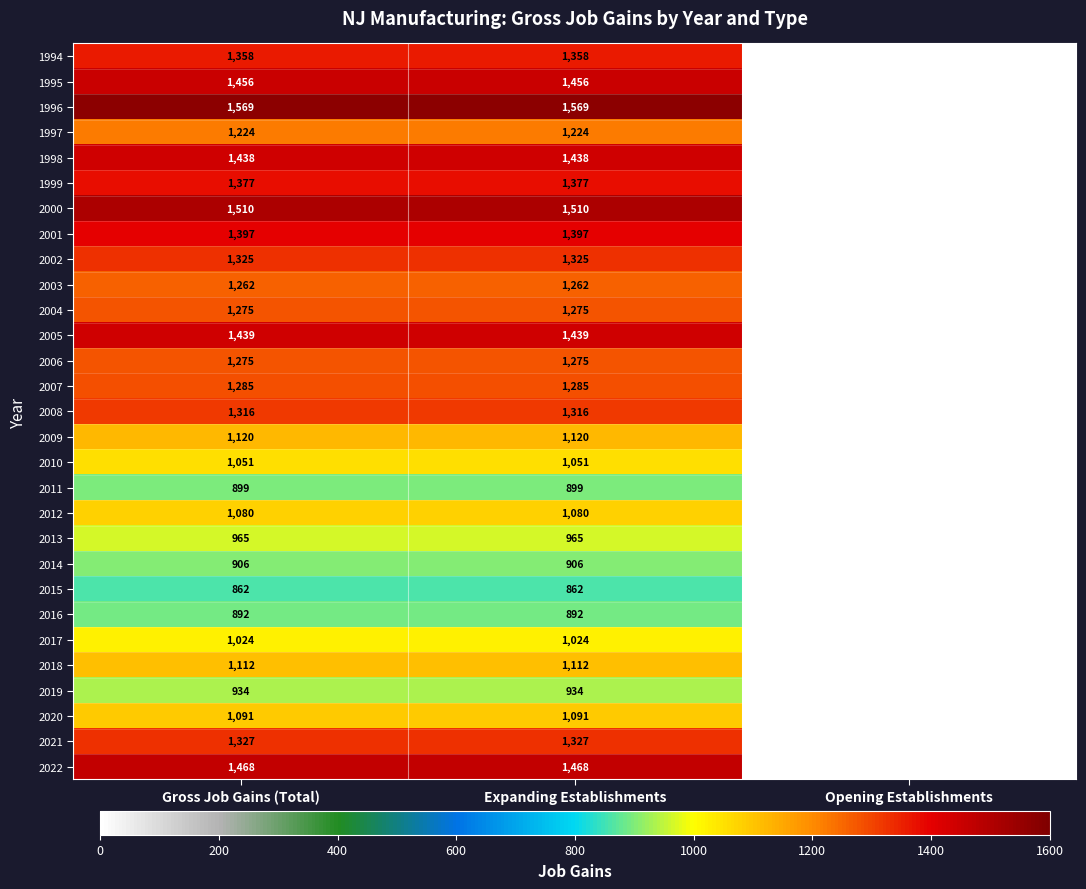

Which series has the widest spread of values?

1996